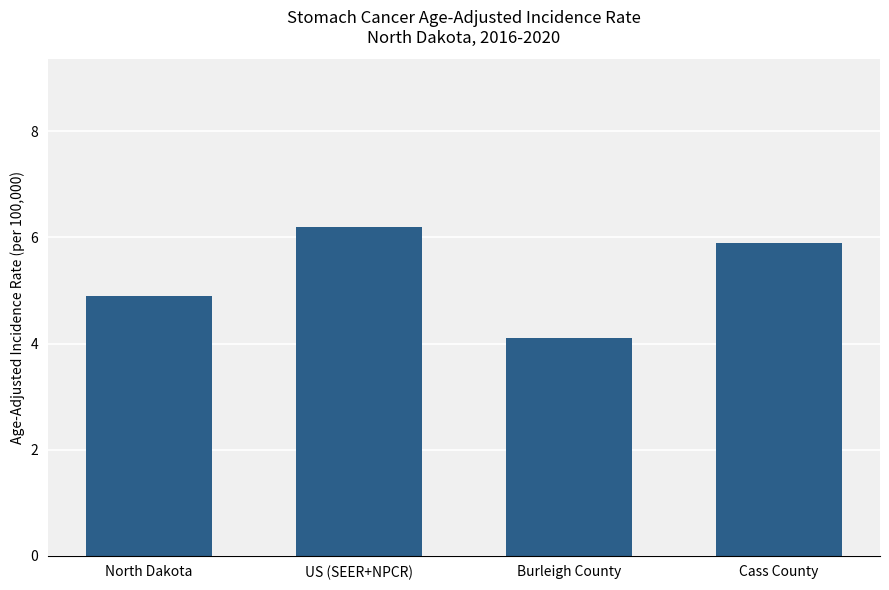

At which category does the chart reach its minimum across all series?

Burleigh County